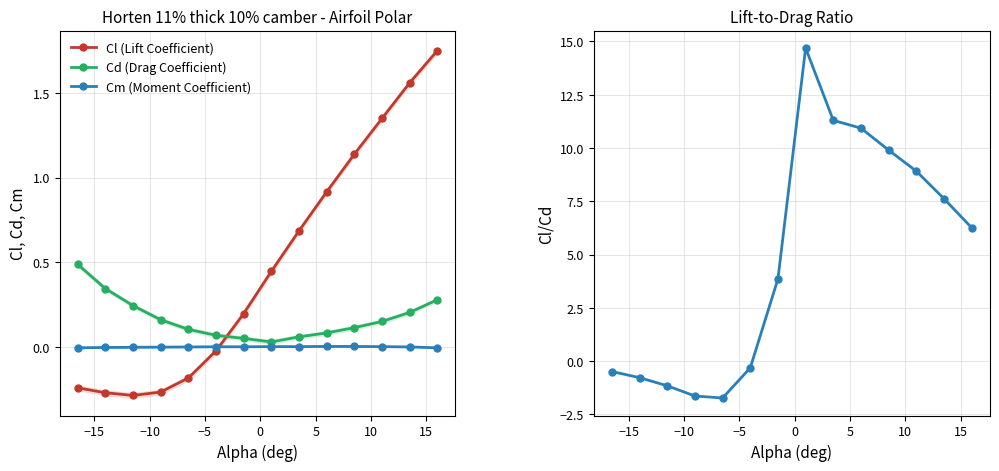

True or false: Cd (Drag Coefficient) and Cl (Lift Coefficient) cross at least once.

True